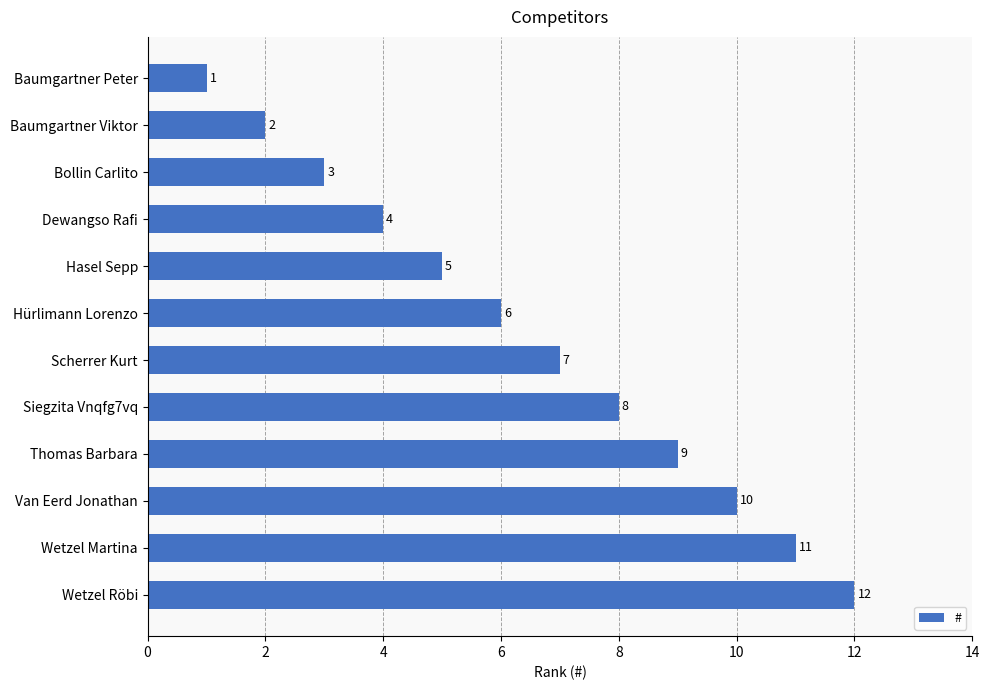

What is the difference between the maximum and minimum values?

11